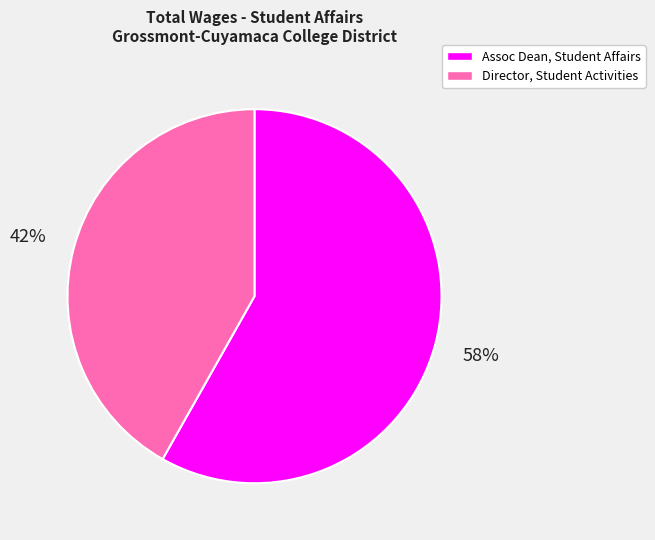

How many segments does this pie chart have?

2